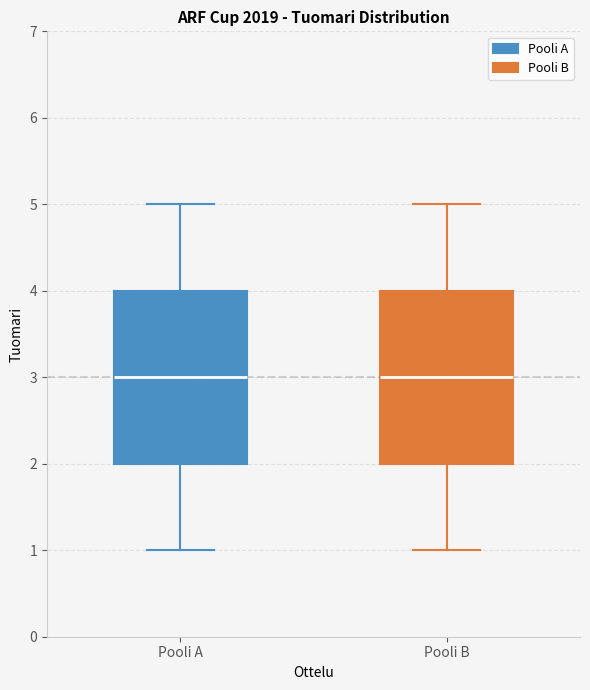

Reading left to right, read every box against the y-axis: the position of its median line, the range the box covers, and the ends of its whiskers. The values are not printed on the chart, so give them approximately, as read against the axis.

Pooli A: median 3, box 2 to 4, whiskers 1 to 5
Pooli B: median 3, box 2 to 4, whiskers 1 to 5